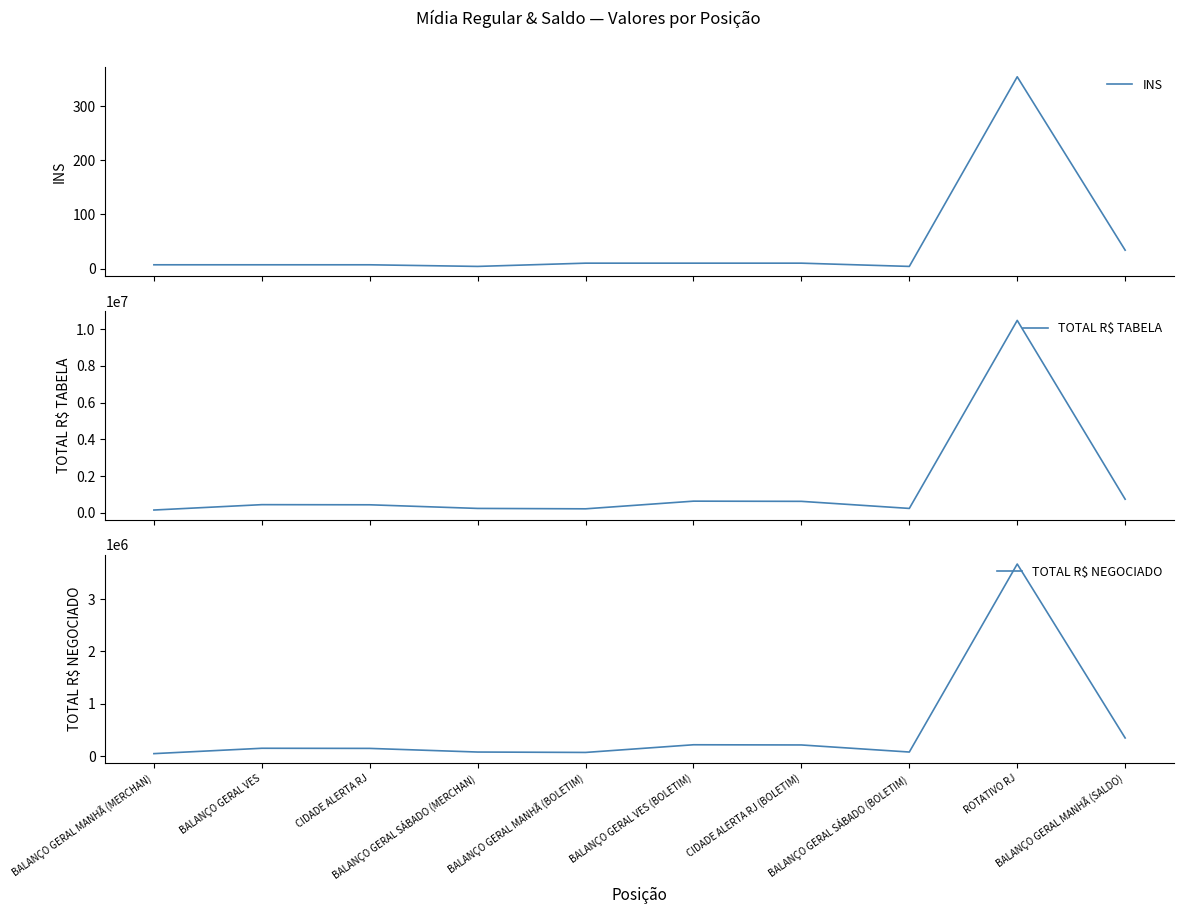

List the labels in order of INS value, largest first.

ROTATIVO RJ, BALANÇO GERAL MANHÃ (SALDO), BALANÇO GERAL MANHÃ (BOLETIM), BALANÇO GERAL VES (BOLETIM), CIDADE ALERTA RJ (BOLETIM), BALANÇO GERAL MANHÃ (MERCHAN), BALANÇO GERAL VES, CIDADE ALERTA RJ, BALANÇO GERAL SÁBADO (MERCHAN), BALANÇO GERAL SÁBADO (BOLETIM)